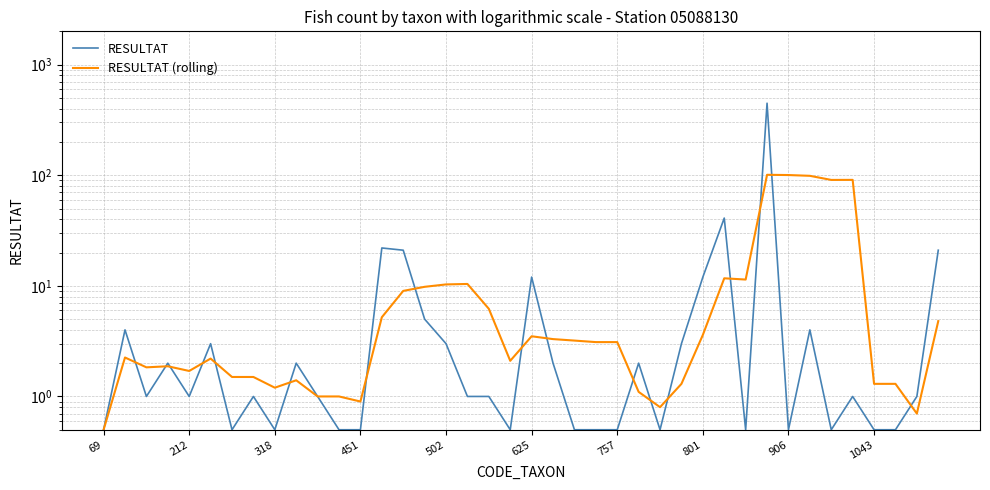

What is the sum of the RESULTAT values at 38 and 20?

13.0